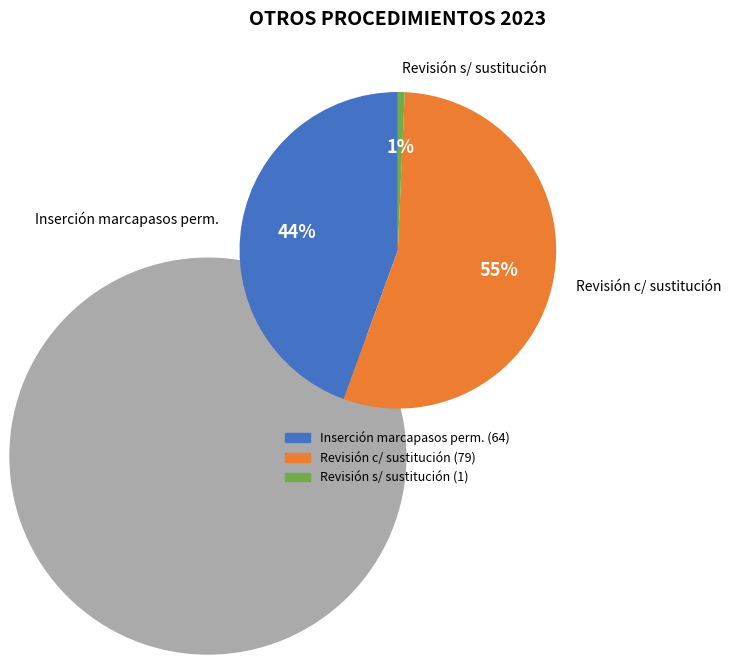

Is there any slice that represents more than half of the pie?

Yes